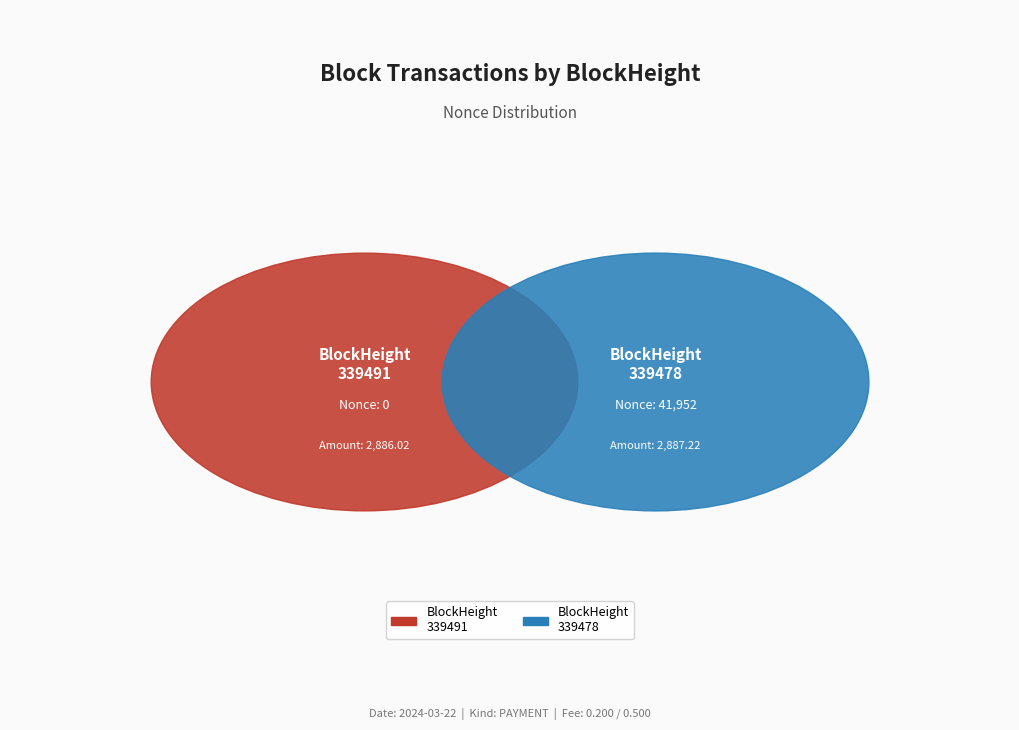

To the nearest percent, what is the difference between the largest and smallest slice percentages?

100%